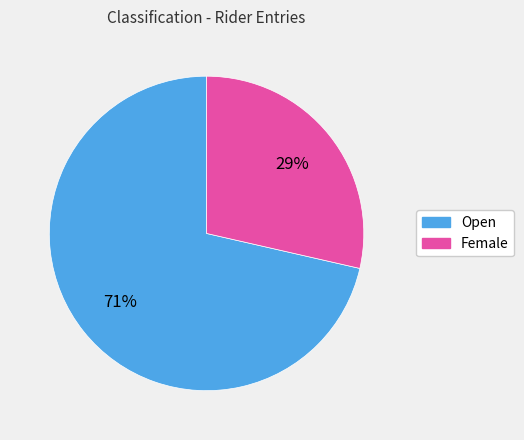

Which has a higher value, Female or Open?

Open